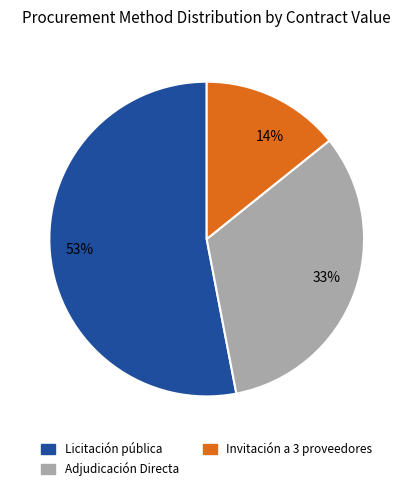

Rank the categories by value from lowest to highest.

14%, 33%, 53%